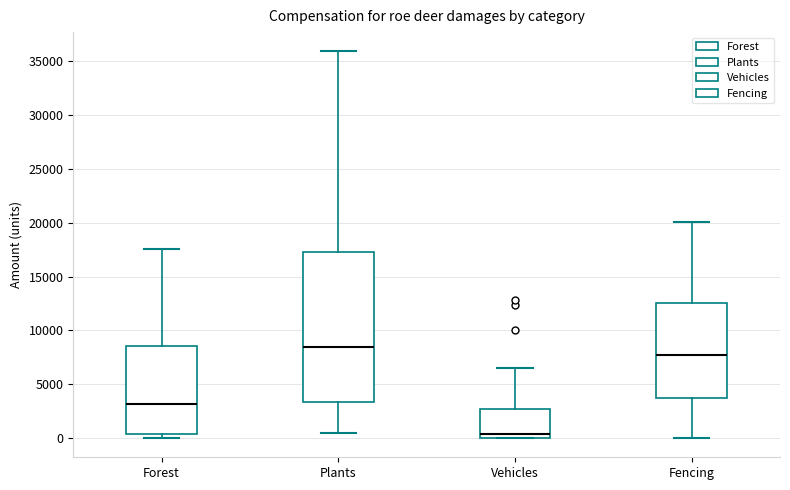

Reading left to right, transcribe this box plot: for each box, give where its median line is, the range the box spans, and where its two whiskers end, as read against the y-axis. The values are not printed on the chart, so give them approximately, as read against the axis.

Forest: median 3000, box 500 to 8500, whiskers 0 to 17500
Plants: median 8500, box 3500 to 17000, whiskers 500 to 36000
Vehicles: median 500, box 0 to 2500, whiskers 0 to 6500
Fencing: median 7500, box 3500 to 12500, whiskers 0 to 20000